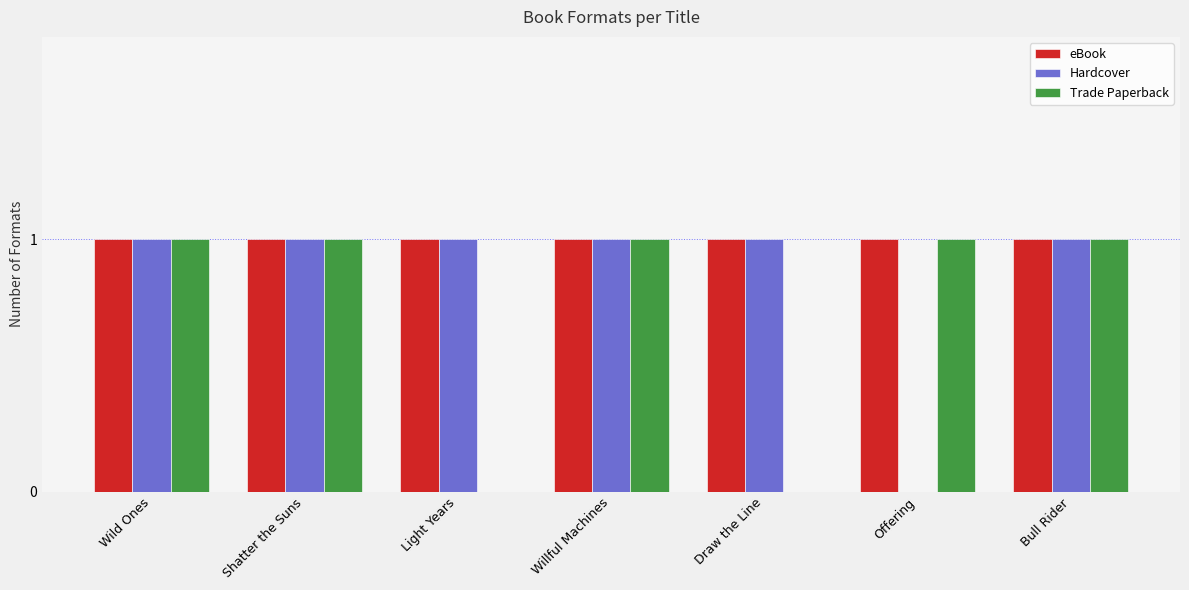

Rank the series at Draw the Line from lowest to highest value.

Trade Paperback, eBook, Hardcover